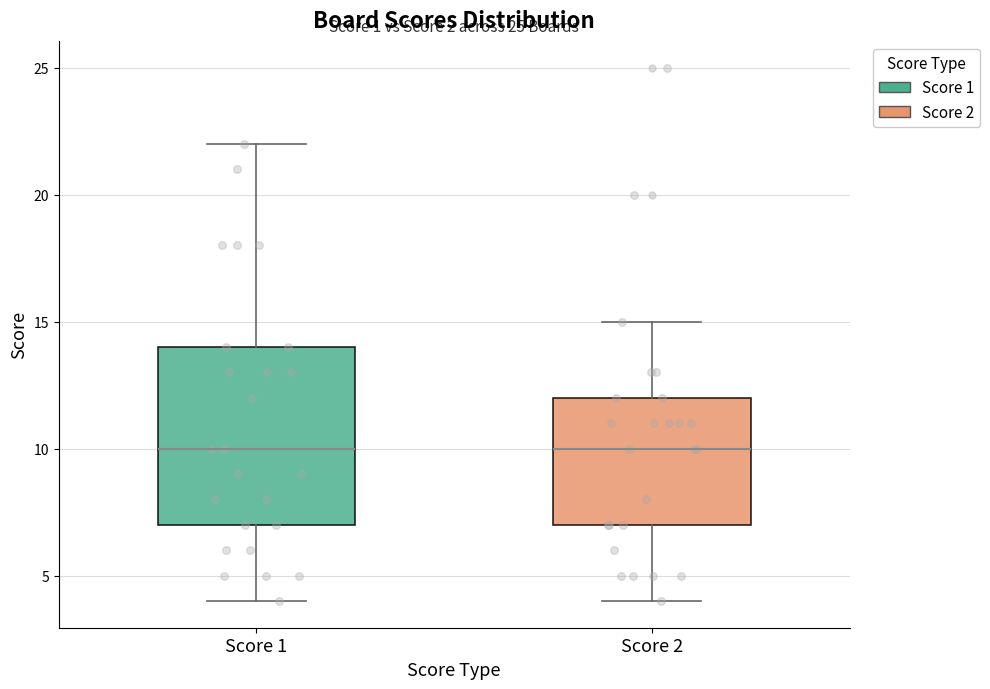

Reading left to right, read every box against the y-axis: the position of its median line, the range the box covers, and the ends of its whiskers. The values are not printed on the chart, so give them approximately, as read against the axis.

Score 1: median 10, box 7 to 14, whiskers 4 to 22
Score 2: median 10, box 7 to 12, whiskers 4 to 15